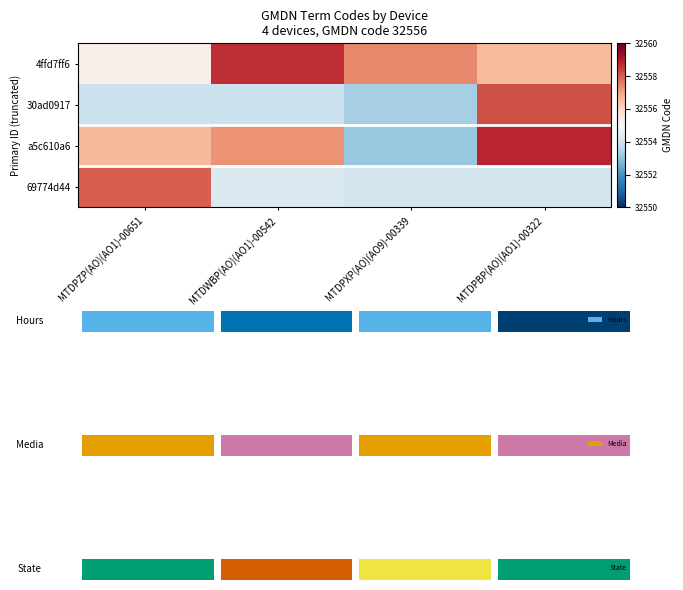

Count the 4ffd7ff6 values in the range 32556 to 32558.

2